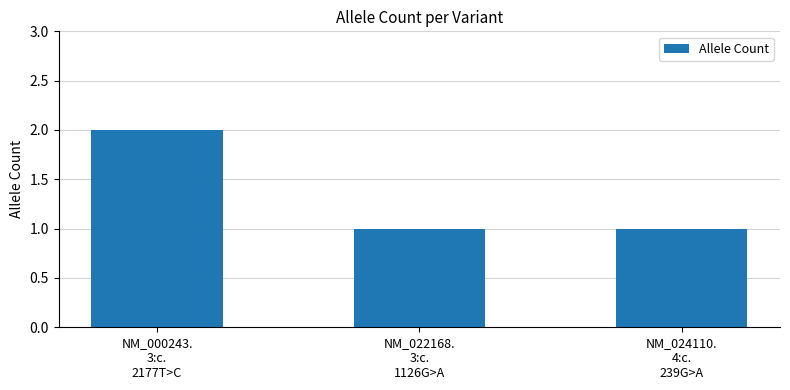

Is it true that the value at NM_000243.
3:c.
2177T>C is 3?

False